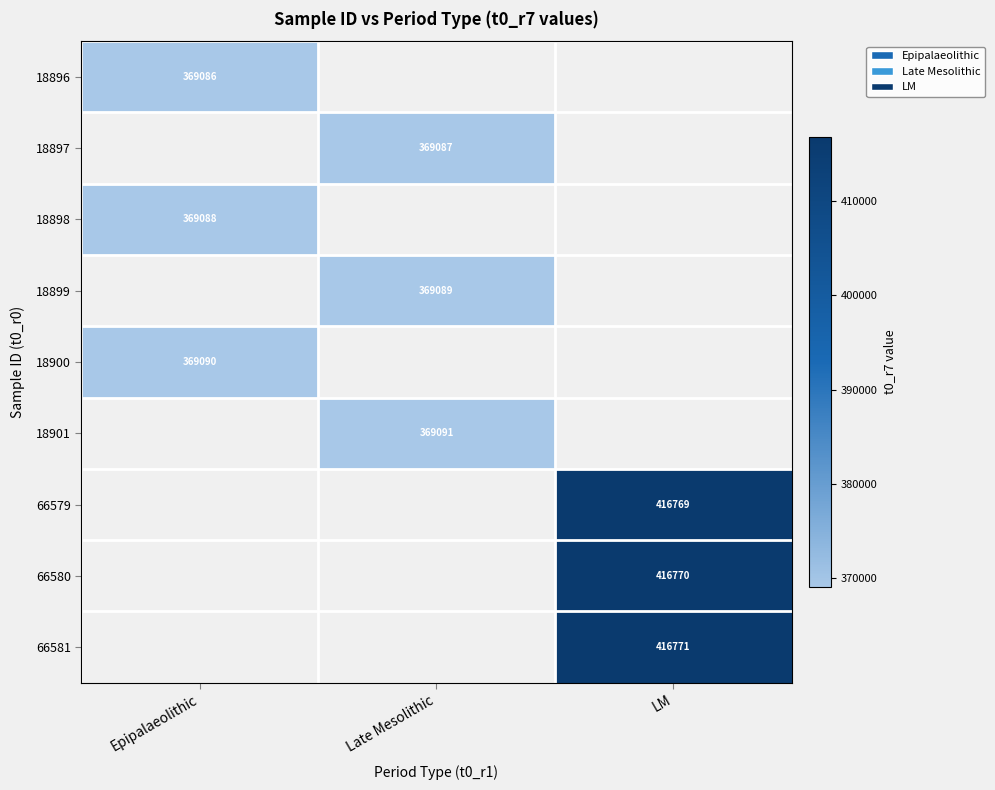

The value of 18900 at Epipalaeolithic is 526059. True or false?

False